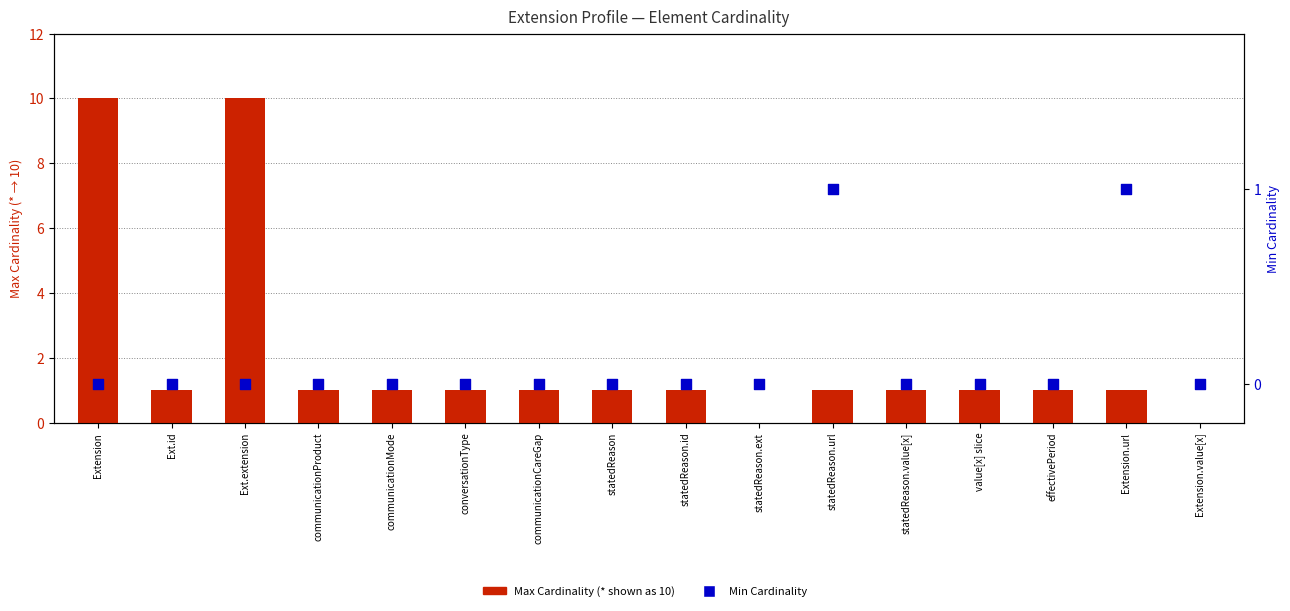

Which series has the widest spread of Y values?

Max Cardinality